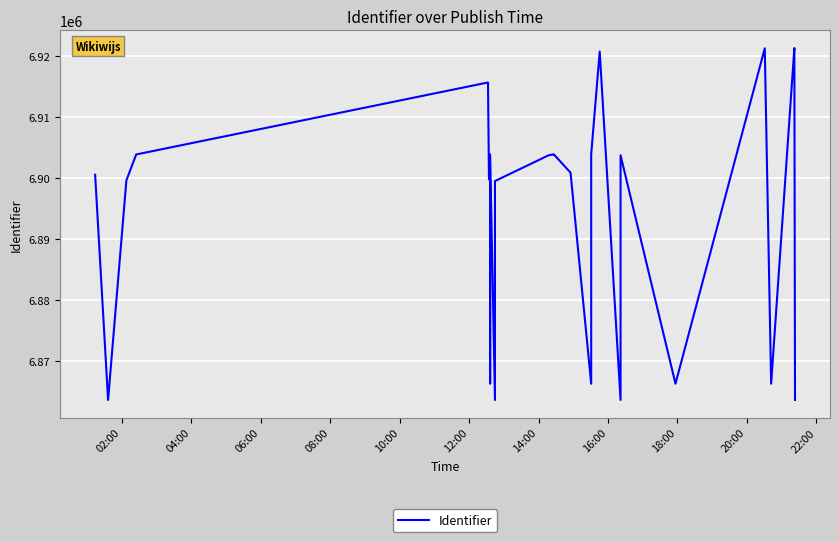

What is the value of the 25th point from the left?

6920462